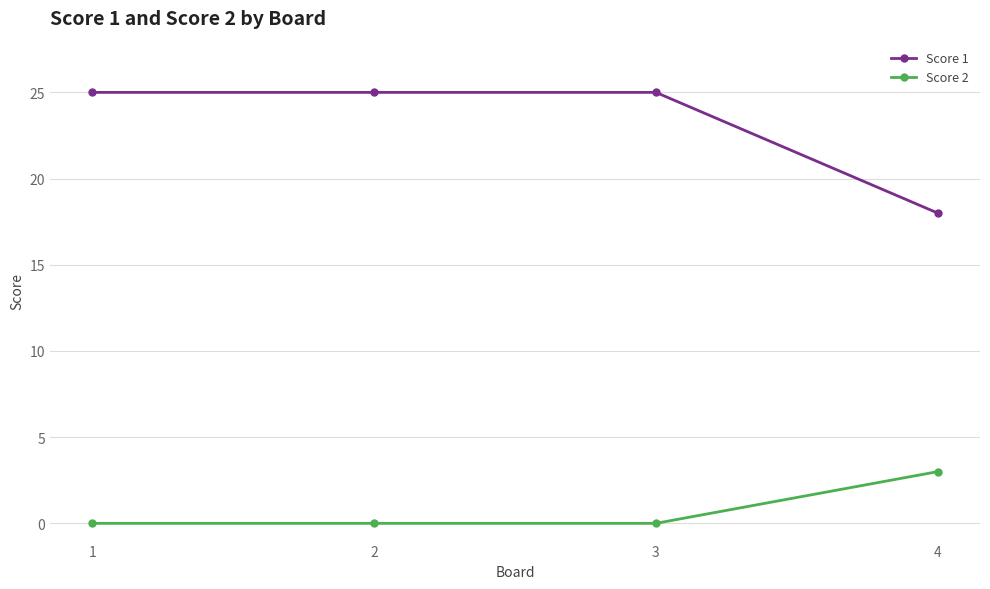

At 2, list the series in order from smallest to largest.

Score 2, Score 1